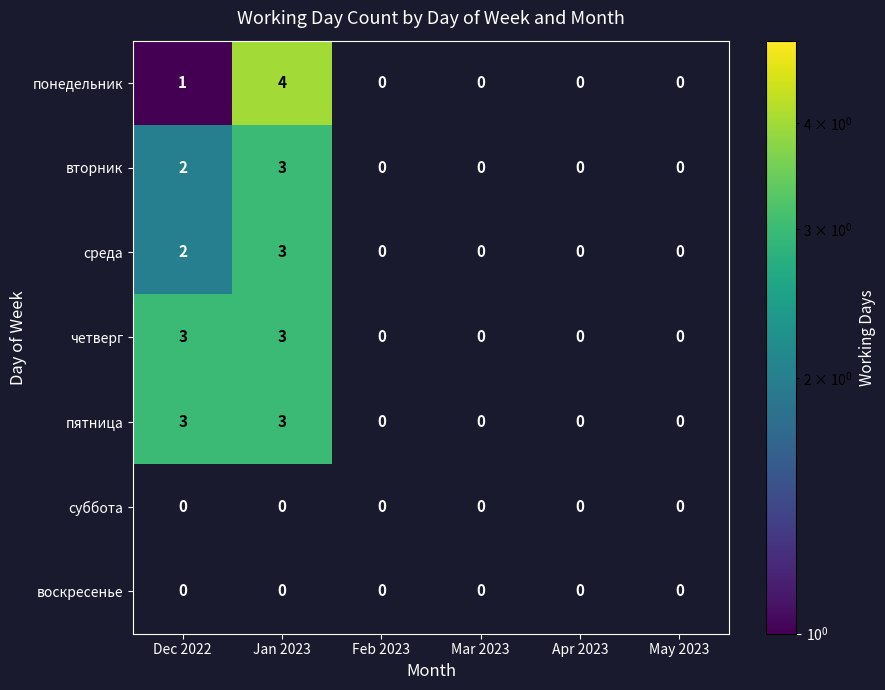

Which series has the largest range (max minus min)?

понедельник